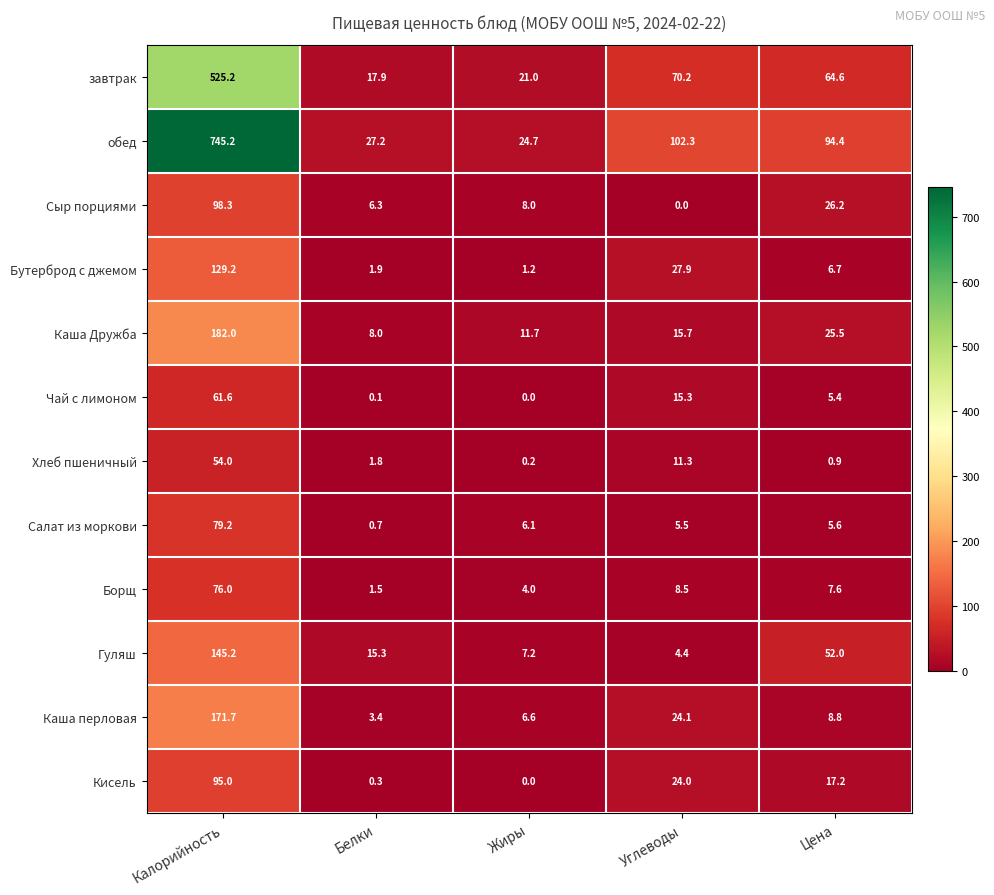

What is the difference between the maximum and second lowest values in the обед series?

718.0